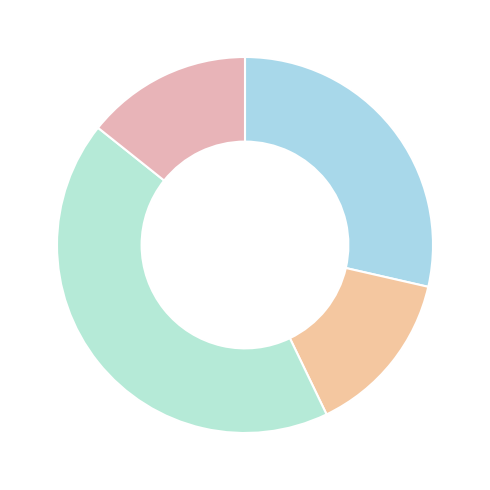

Rank the categories by value from lowest to highest.

Igloo Books, Picture Books, Little Simon, Little Genius Books